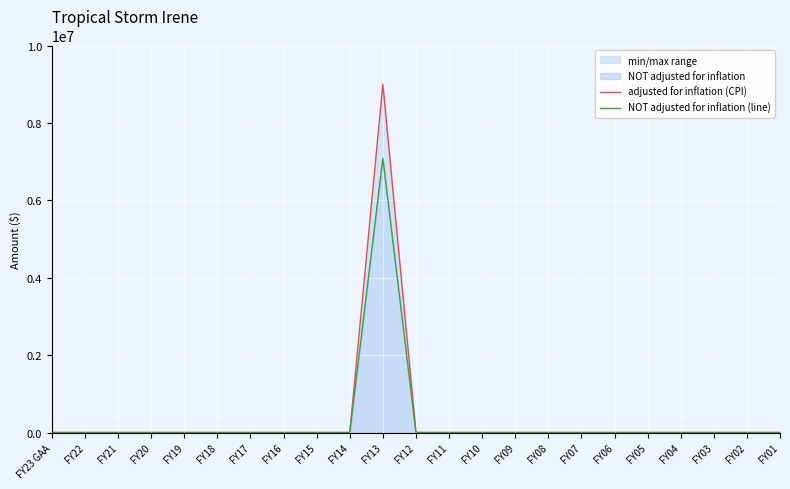

True or false: adjusted for inflation (CPI) has a value of 0 at FY11.

True